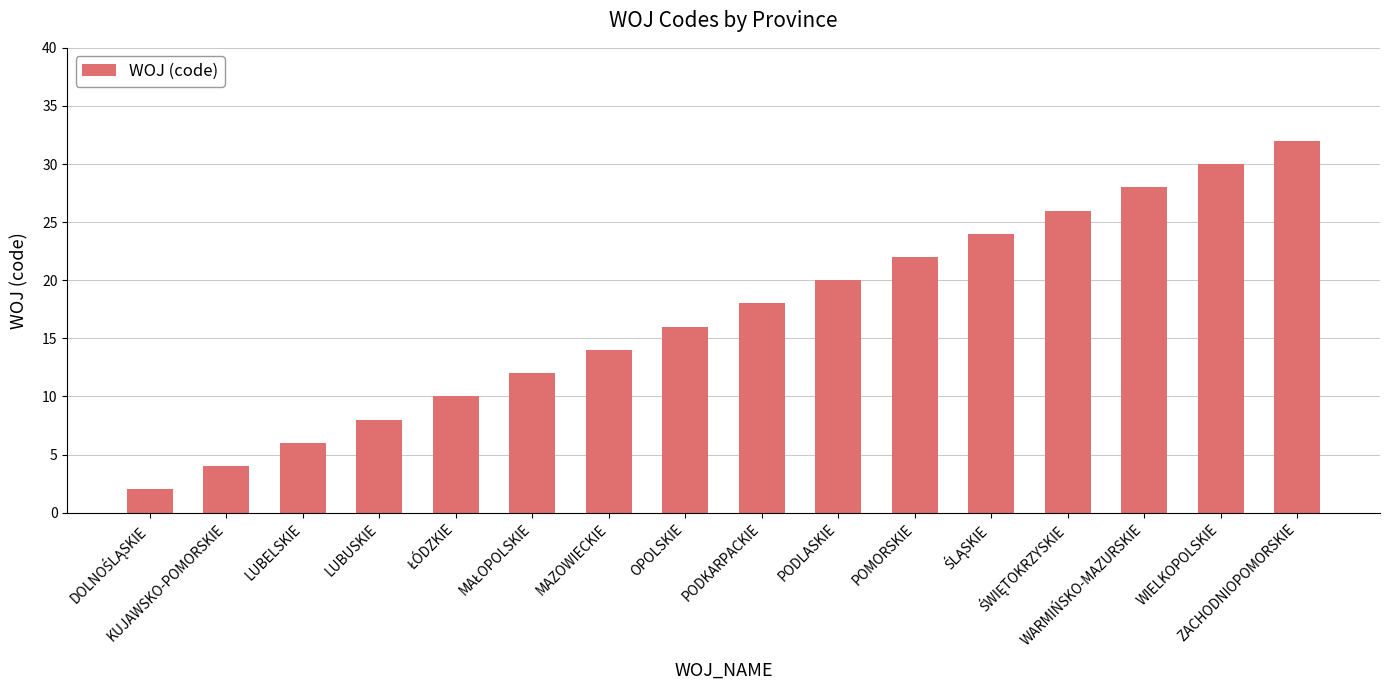

How many categories are shown in the chart?

16